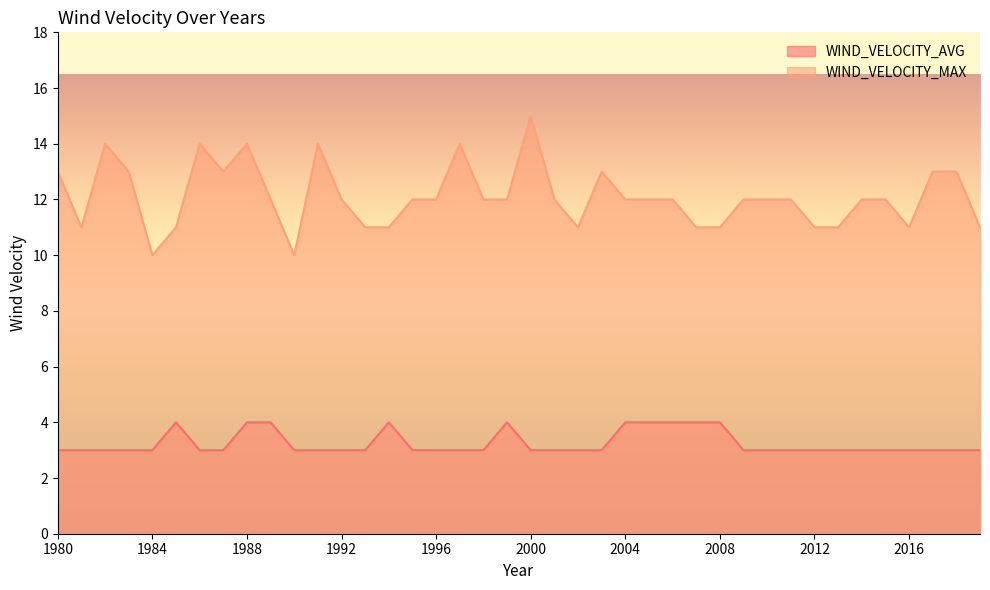

True or false: WIND_VELOCITY_MAX has more than 2 points higher than both neighbors.

True